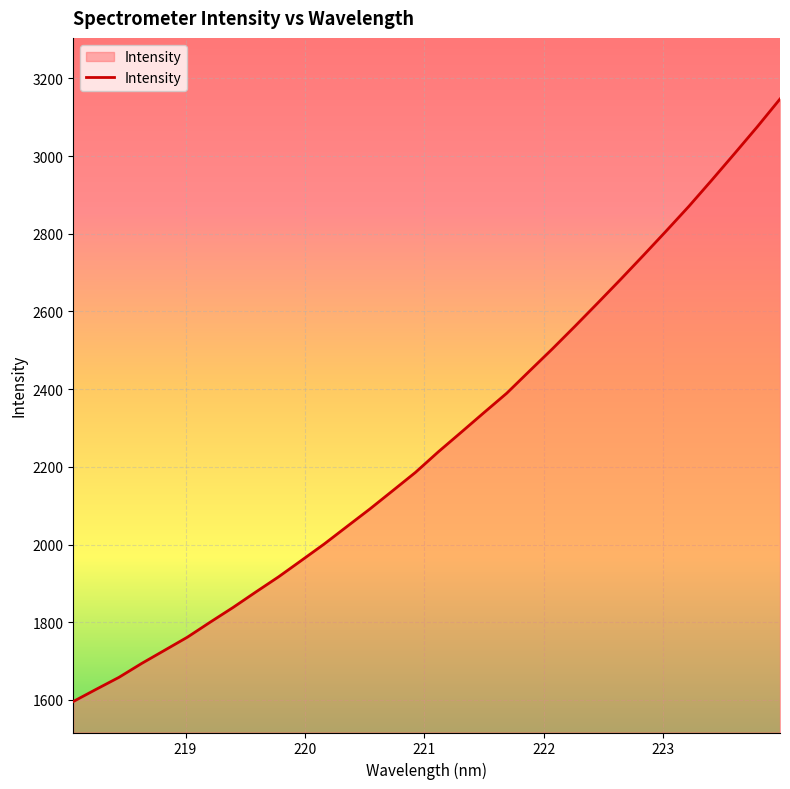

How many lines are shown in the chart?

1